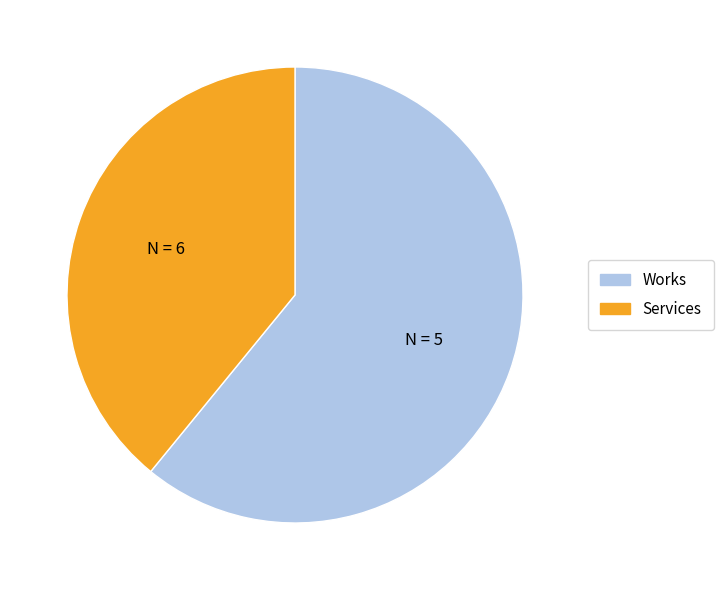

Is there a majority slice in this chart?

Yes